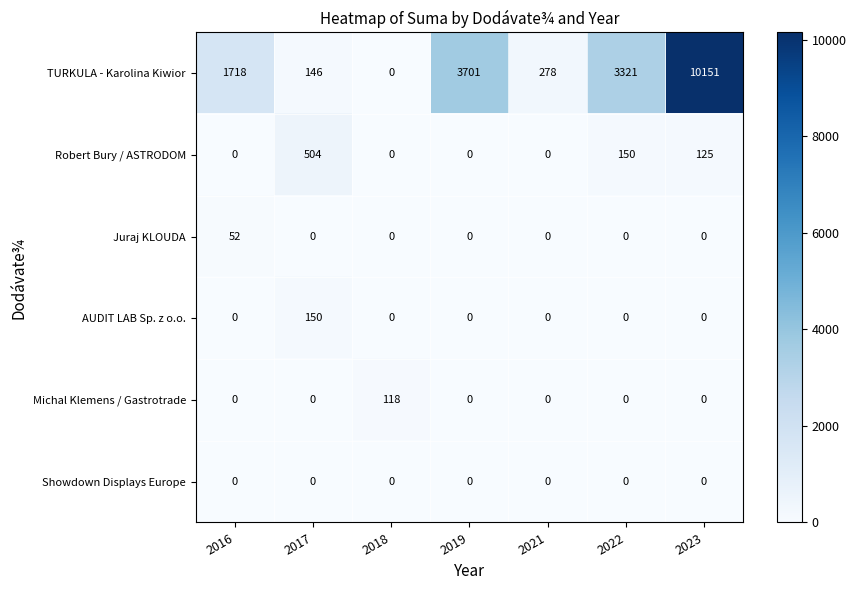

What is the highest value of the AUDIT LAB Sp. z o.o. series?

150